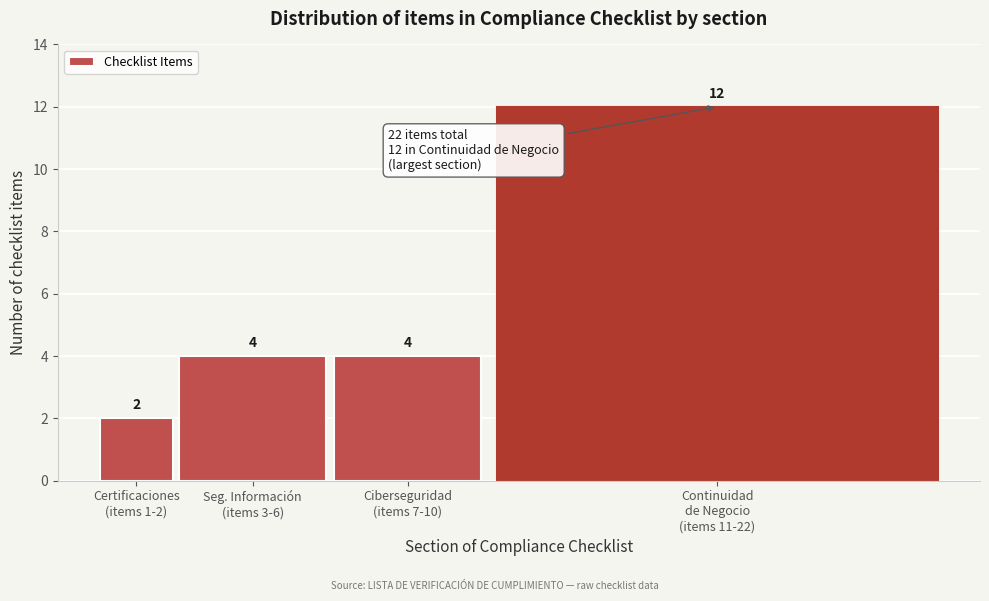

Reading left to right, transcribe all the data shown in this chart.

2	4	4	12